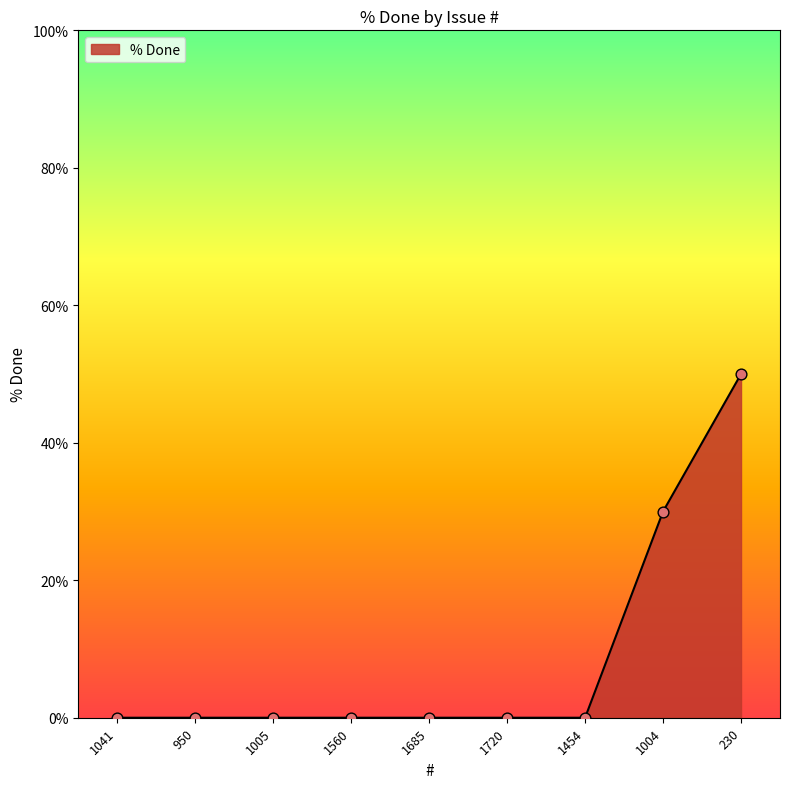

What is the change in value from 950 to 230?

+50